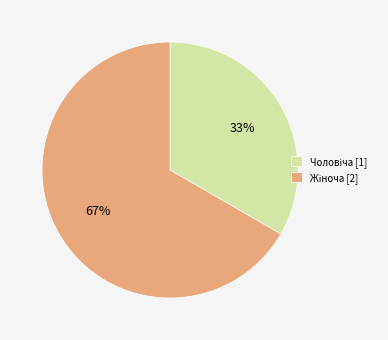

Does any single category account for the majority?

Yes